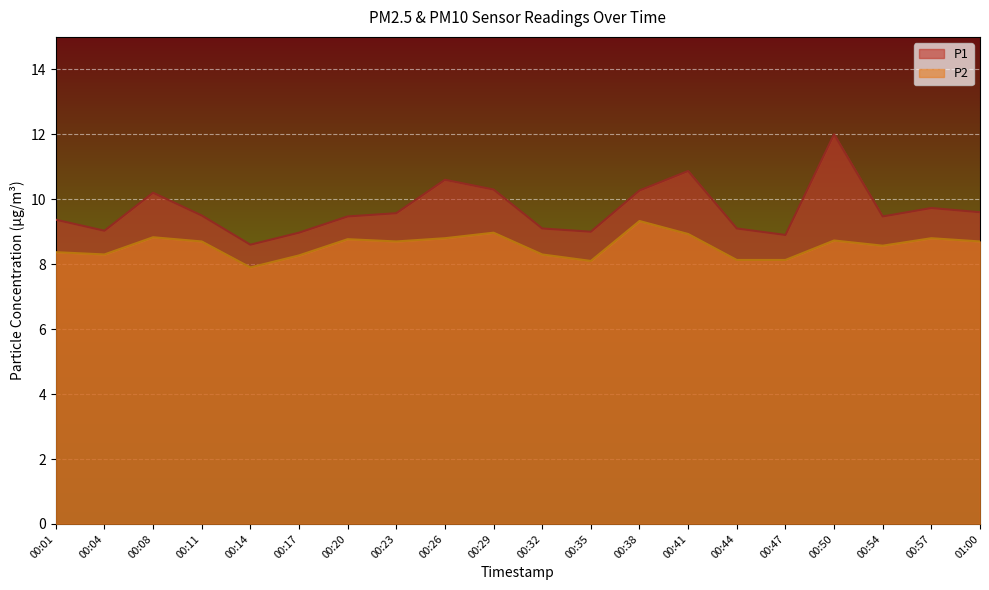

At which category does the chart reach its peak across all series?

00:50